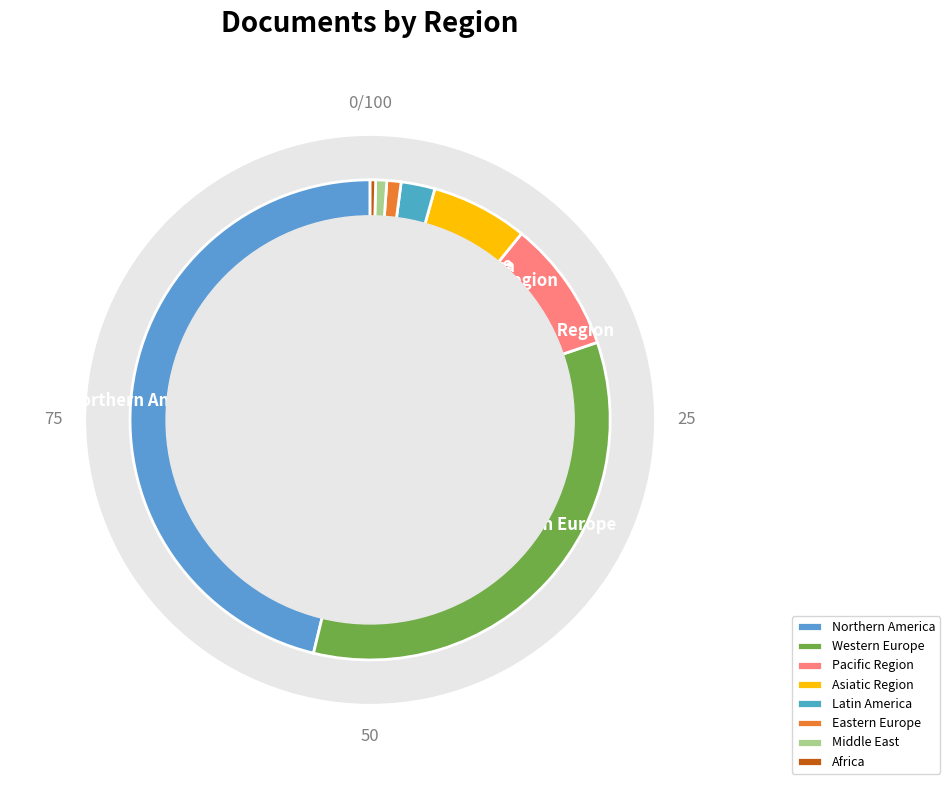

To the nearest percent, what percentage of the pie is Latin America?

2%